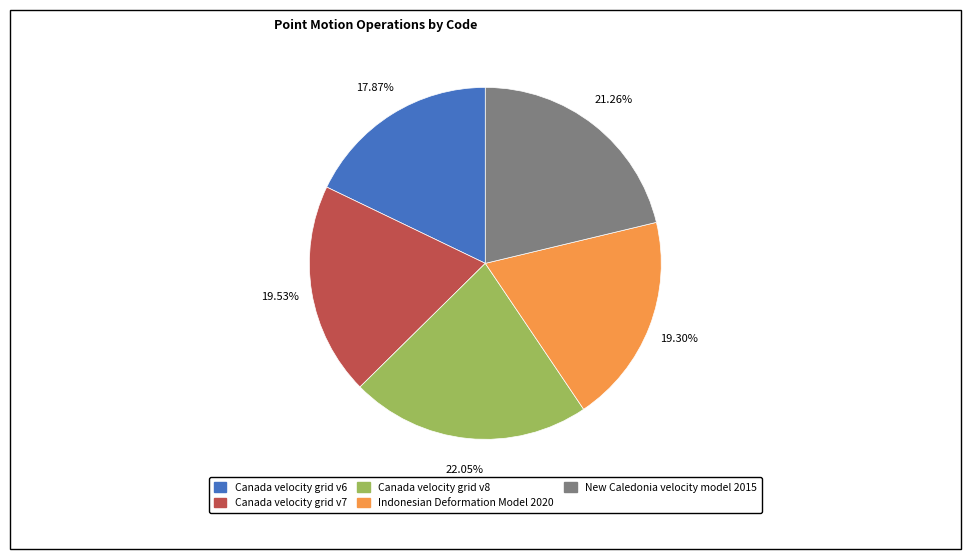

Does any single category account for the majority?

No